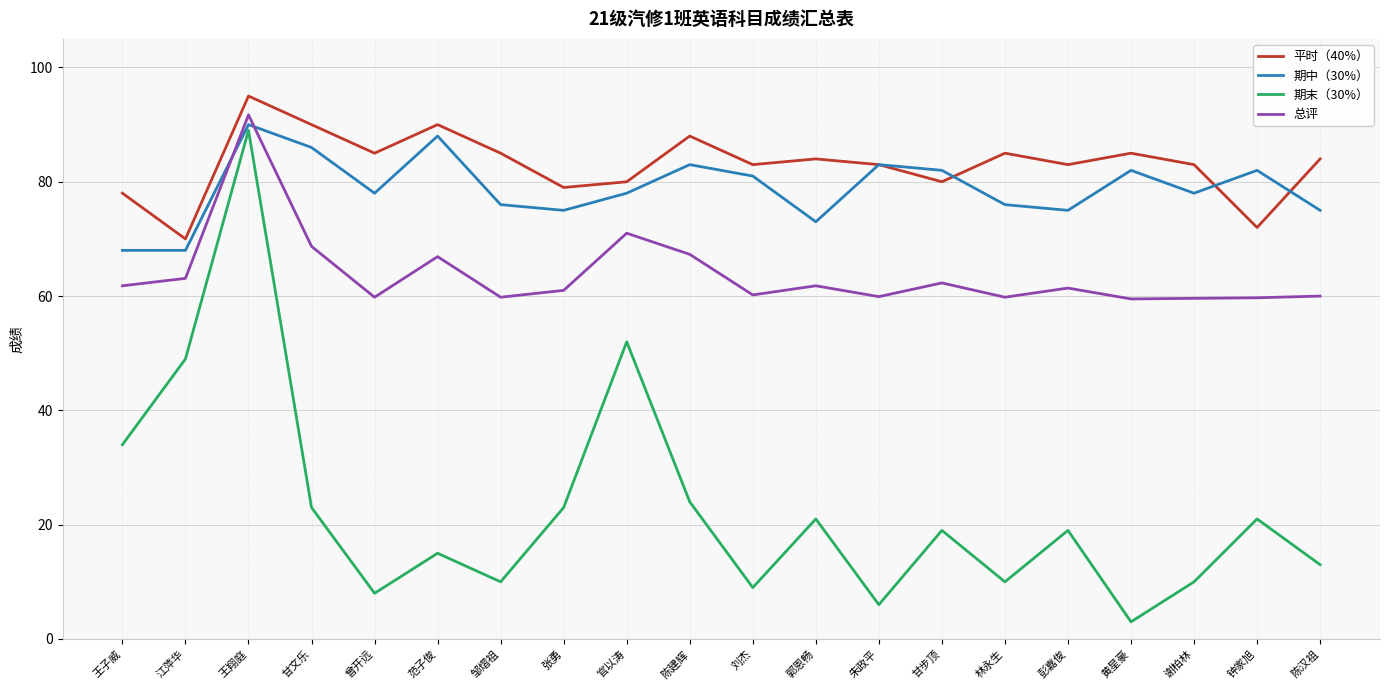

True or false: 期末（30%） and 平时（40%） cross at least once.

False